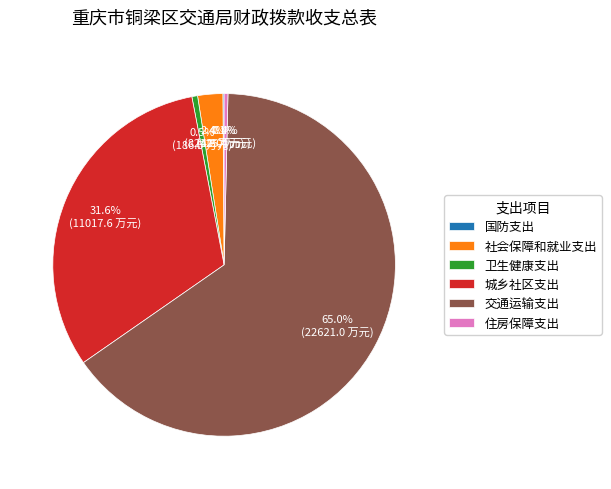

To the nearest percent, what portion does 城乡社区支出 represent?

32%